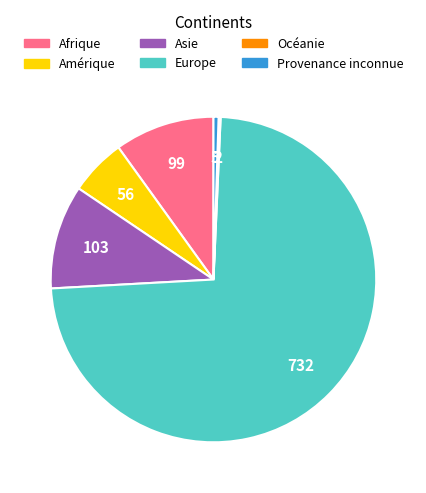

Which category accounts for the majority?

Europe